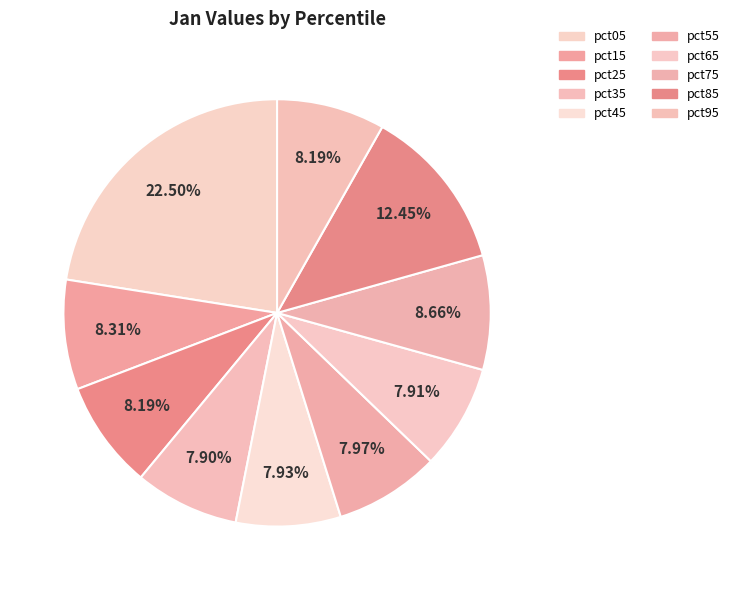

Is it true that pct75 is 9% of the pie?

True